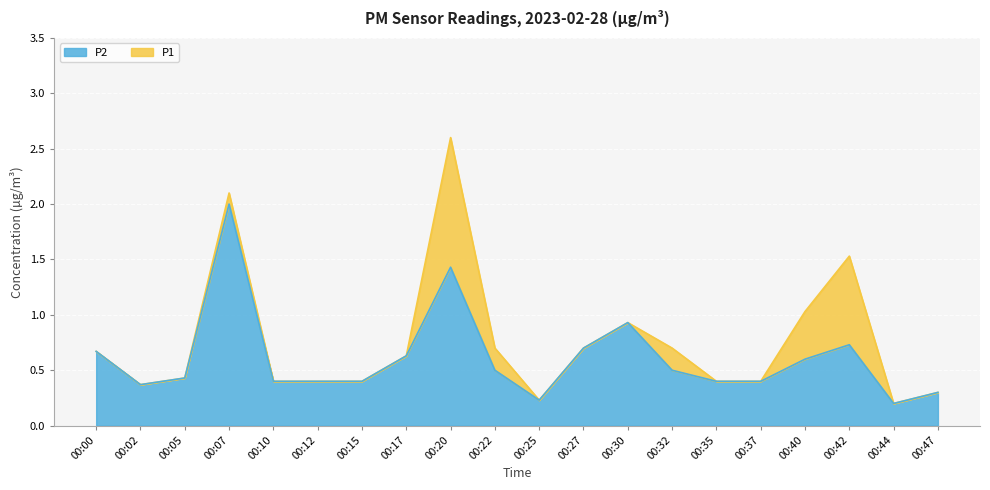

What is the greatest value displayed?

2.6